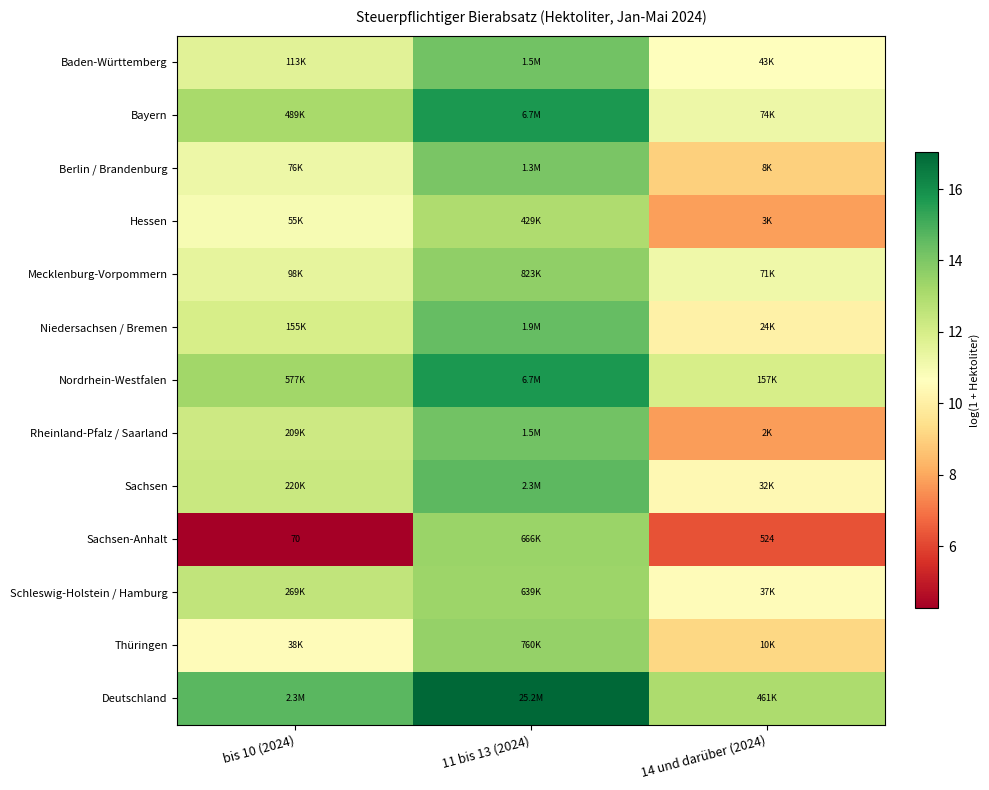

Which label corresponds to the smallest value in the chart?

bis 10 (2024)